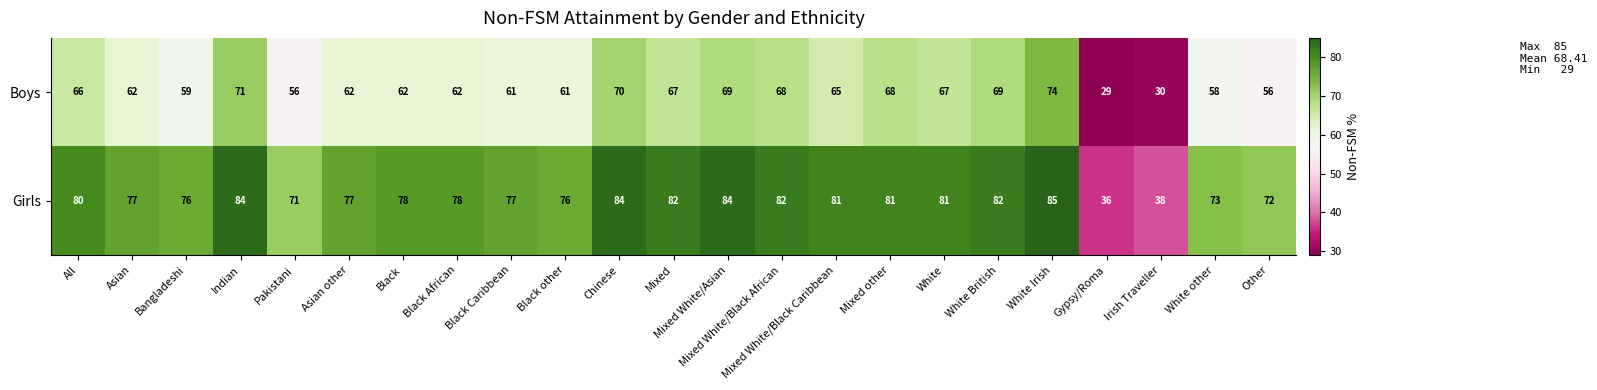

What is the difference between the maximum and second lowest values in the Boys series?

44